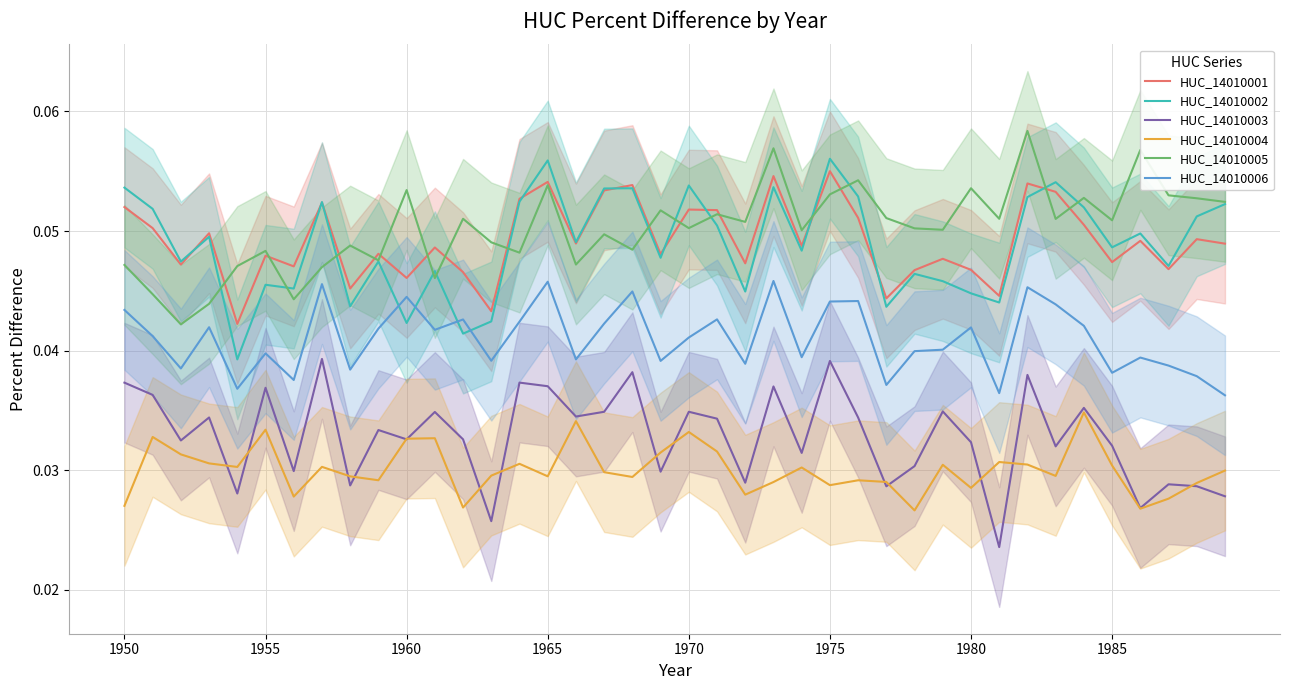

After their last crossing, which series has the higher values: HUC_14010002 or HUC_14010001?

HUC_14010002